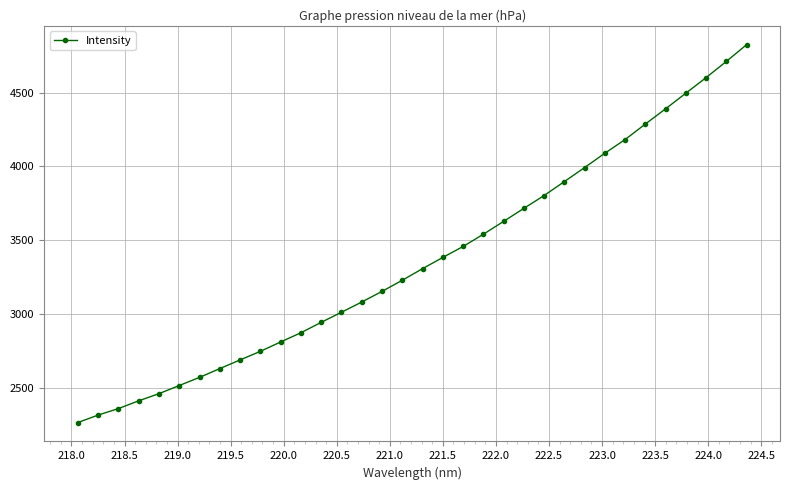

How many lines are shown in the chart?

1